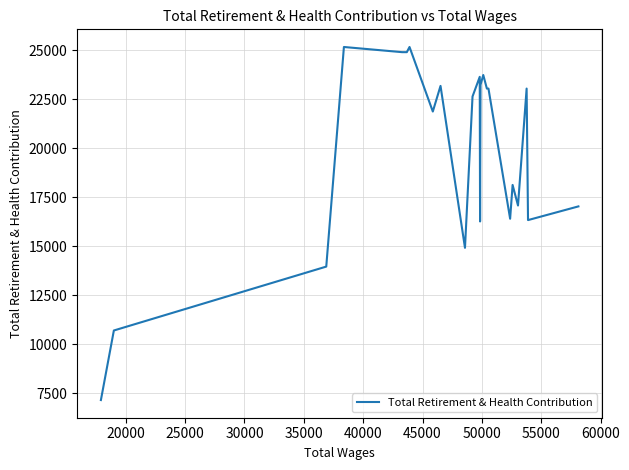

What is the maximum value shown in the chart?

25176